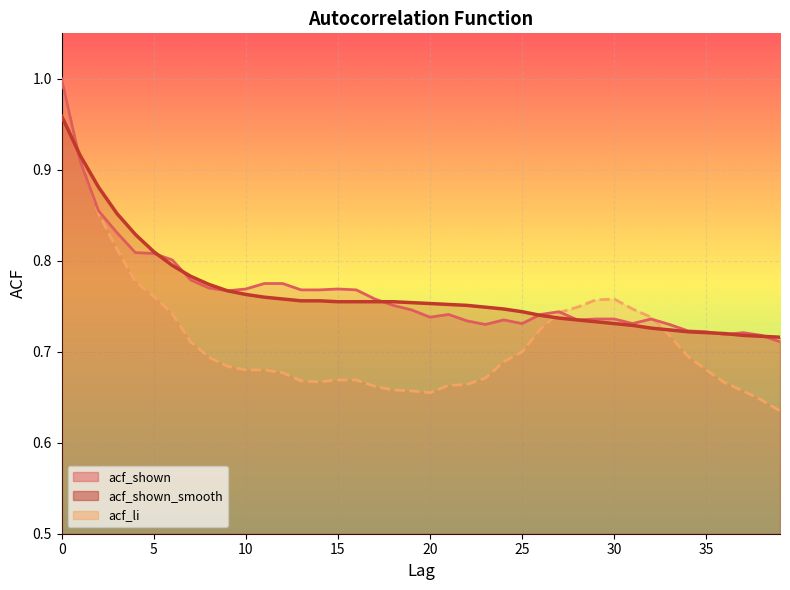

Reading left to right, list all the values displayed in this chart.

acf_shown: 0=1.0	1=0.9	2=0.9	3=0.8	4=0.8	5=0.8	6=0.8	7=0.8	8=0.8	9=0.8	10=0.8	11=0.8	12=0.8	13=0.8	14=0.8	15=0.8	16=0.8	17=0.8	18=0.8	19=0.7	20=0.7	21=0.7	22=0.7	23=0.7	24=0.7	25=0.7	26=0.7	27=0.7	28=0.7	29=0.7	30=0.7	31=0.7	32=0.7	33=0.7	34=0.7	35=0.7	36=0.7	37=0.7	38=0.7	39=0.7
acf_shown_smooth: 0=1.0	1=0.9	2=0.9	3=0.9	4=0.8	5=0.8	6=0.8	7=0.8	8=0.8	9=0.8	10=0.8	11=0.8	12=0.8	13=0.8	14=0.8	15=0.8	16=0.8	17=0.8	18=0.8	19=0.8	20=0.8	21=0.8	22=0.8	23=0.7	24=0.7	25=0.7	26=0.7	27=0.7	28=0.7	29=0.7	30=0.7	31=0.7	32=0.7	33=0.7	34=0.7	35=0.7	36=0.7	37=0.7	38=0.7	39=0.7
acf_li: 0=1.0	1=0.9	2=0.9	3=0.8	4=0.8	5=0.8	6=0.7	7=0.7	8=0.7	9=0.7	10=0.7	11=0.7	12=0.7	13=0.7	14=0.7	15=0.7	16=0.7	17=0.7	18=0.7	19=0.7	20=0.7	21=0.7	22=0.7	23=0.7	24=0.7	25=0.7	26=0.7	27=0.7	28=0.7	29=0.8	30=0.8	31=0.7	32=0.7	33=0.7	34=0.7	35=0.7	36=0.7	37=0.7	38=0.6	39=0.6